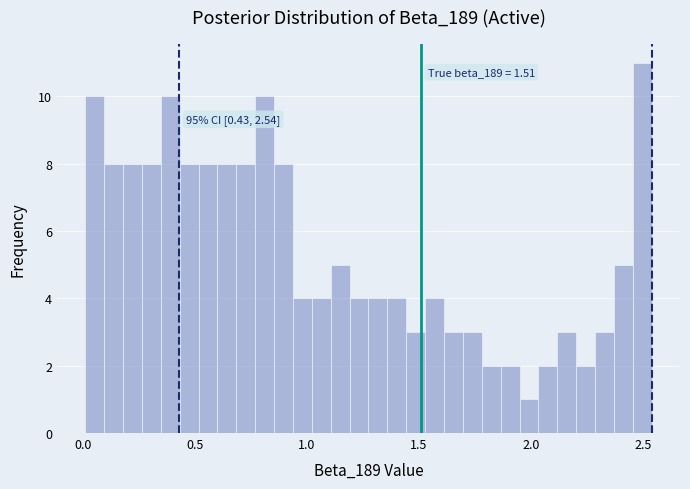

Read against the x-axis, roughly where is the centre of the tallest bar?

2.50